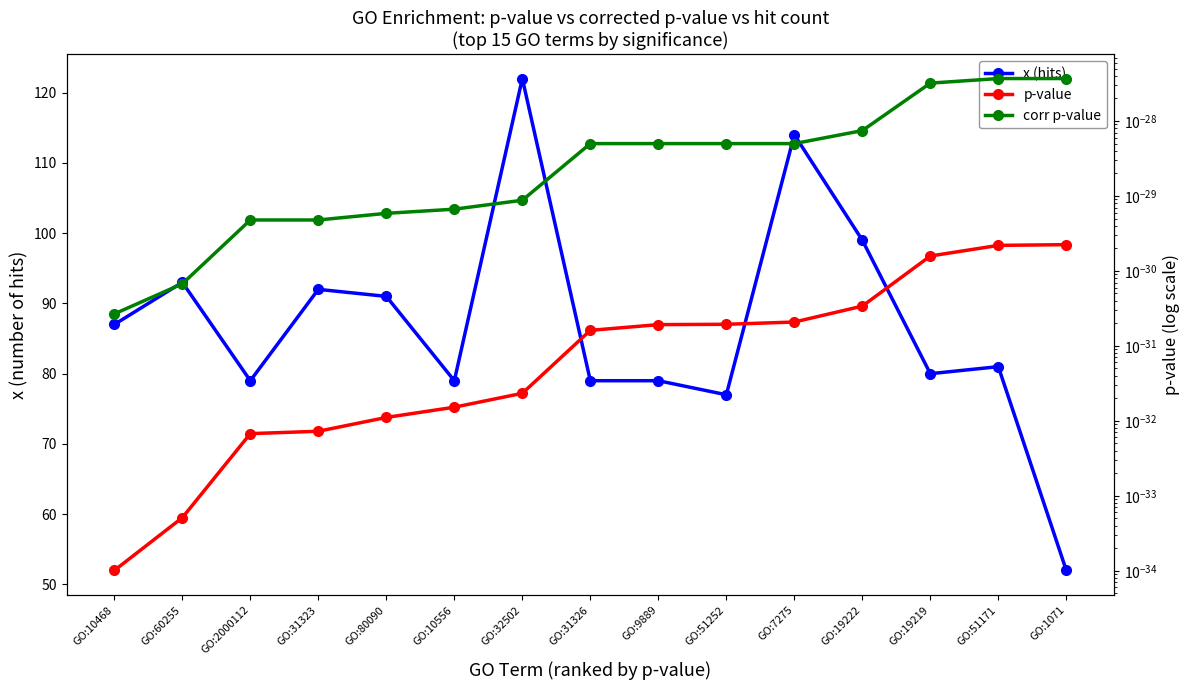

Which category has the lowest value across all series?

GO:10468